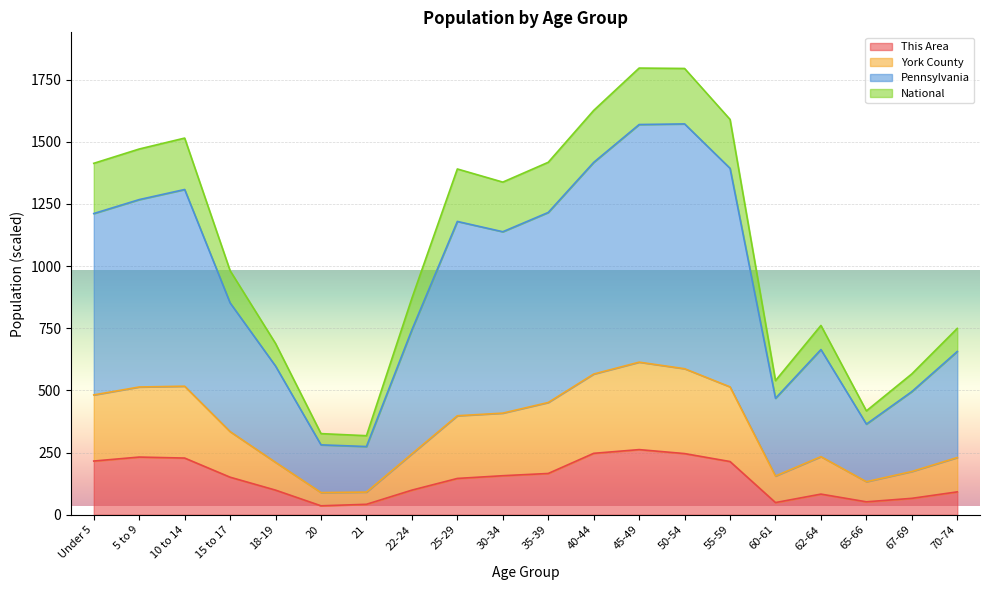

What is the sum of the This Area values at 21 and 67-69?

108.0